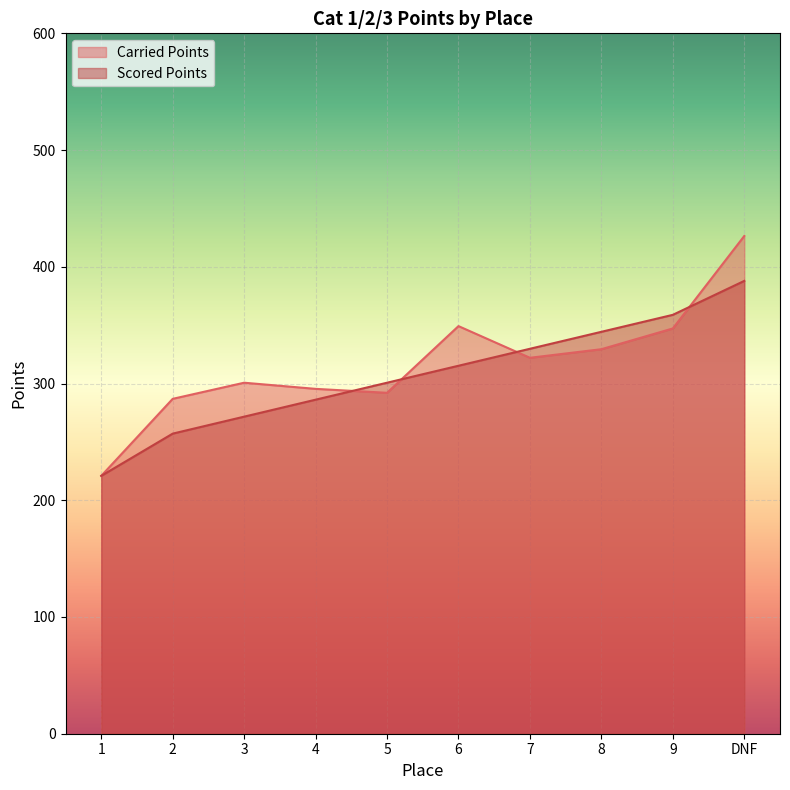

What is the spread (max minus min) of values at 6?

34.0